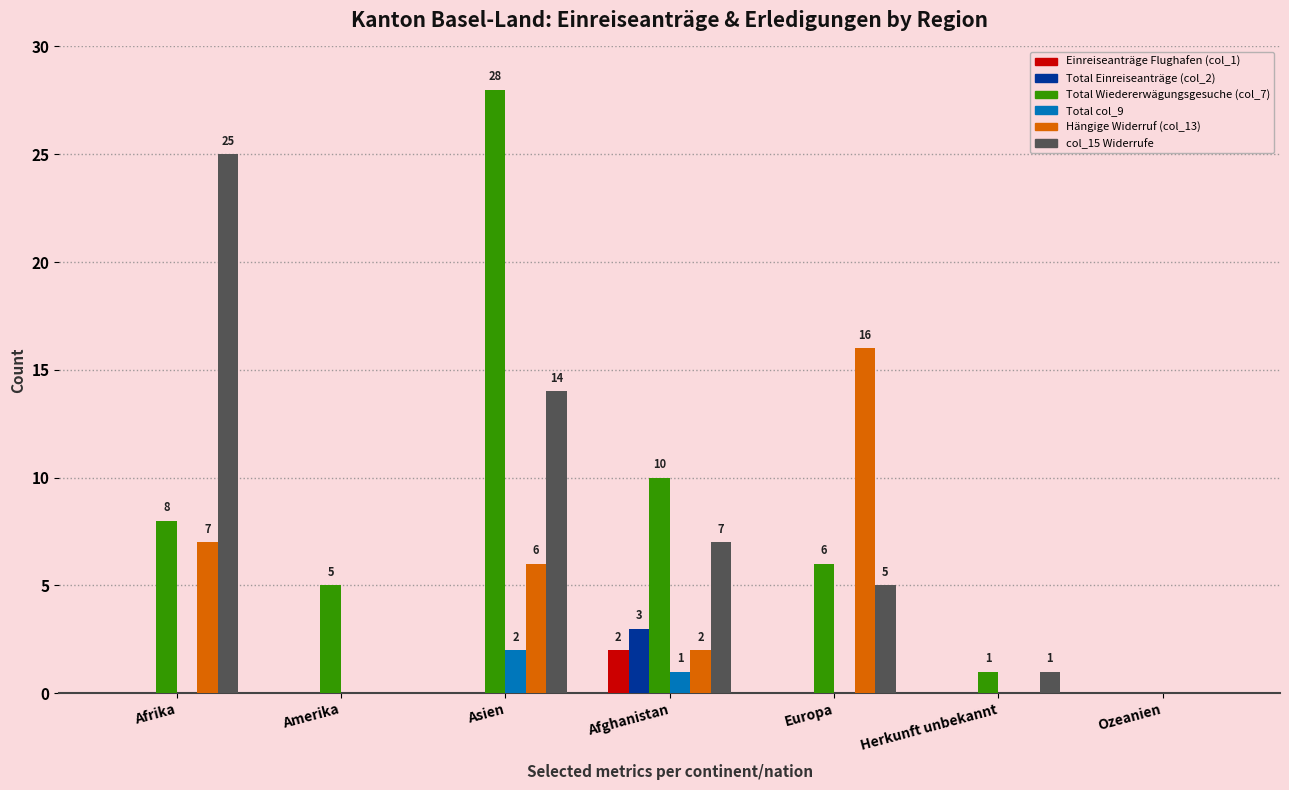

What is the sum of the col_15 Widerrufe values at Asien and Afrika?

39